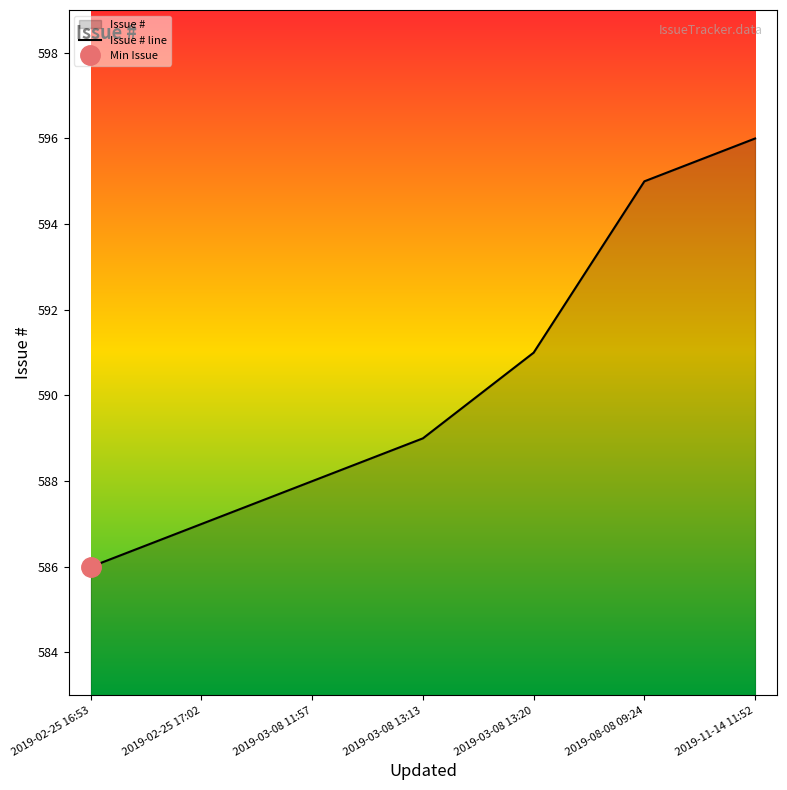

True or false: the data shows 587 at 2019-02-25 17:02.

True